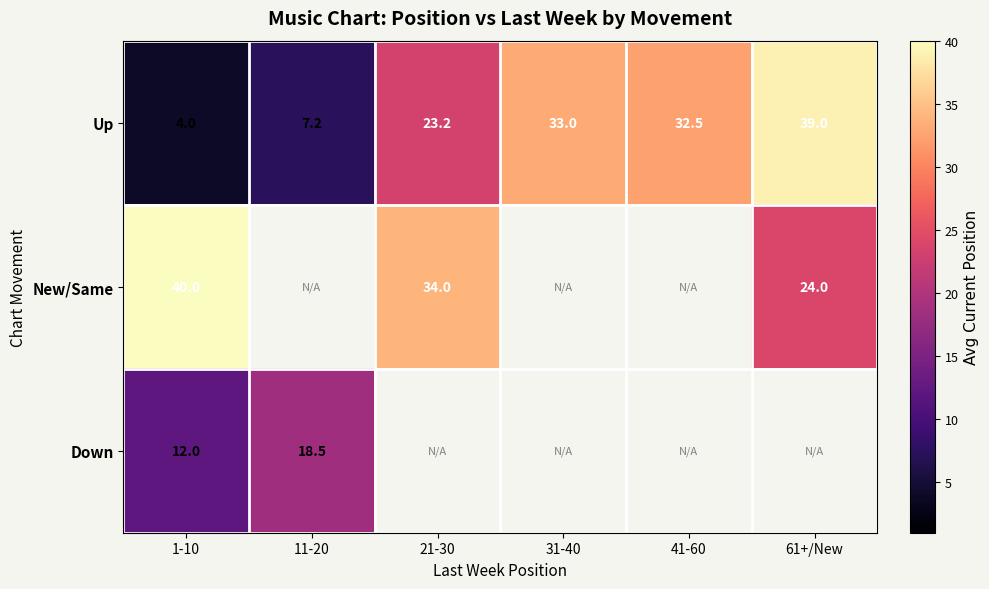

What is the sum of all Up values?

138.9